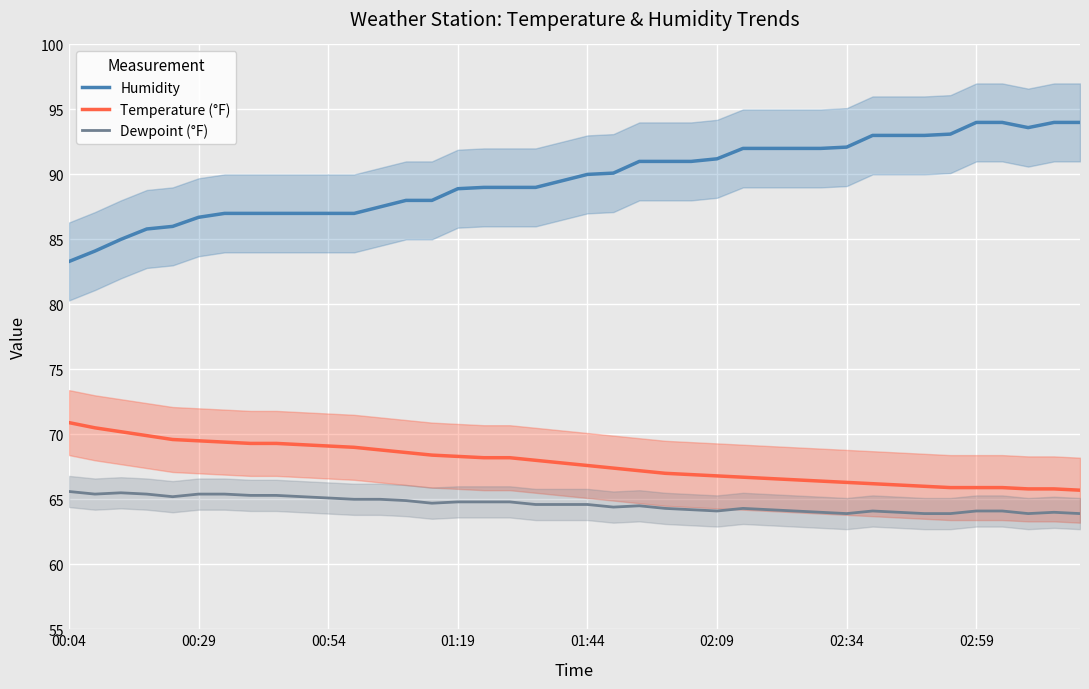

How many interior local valleys does the Humidity series have?

1